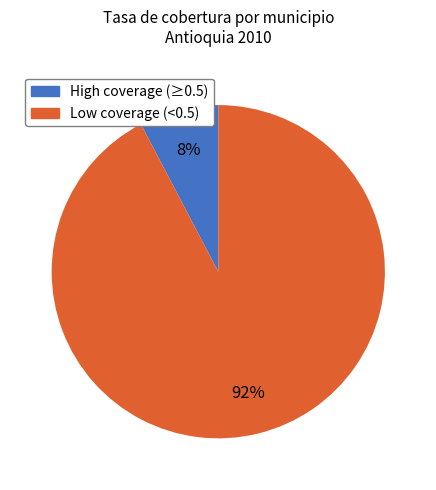

Combined, do High coverage (≥0.5) and Low coverage (<0.5) account for over 50%?

Yes